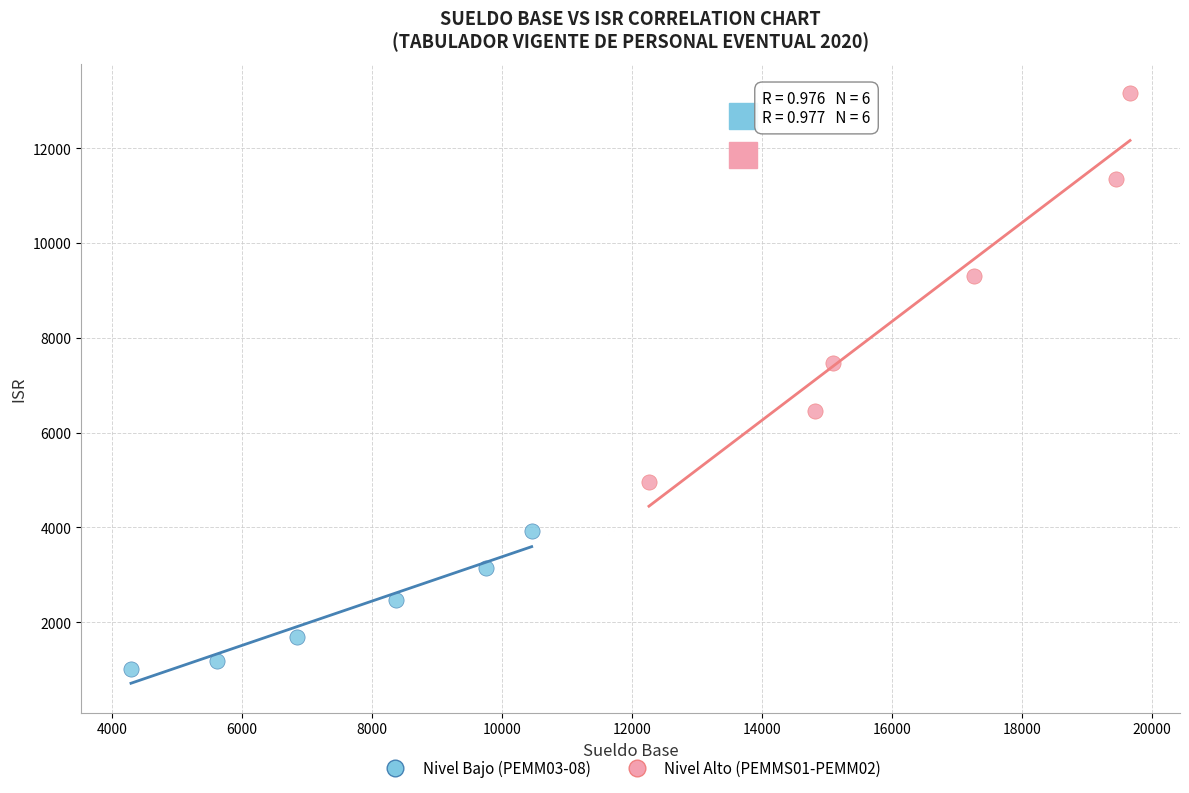

Which series has the largest Y range (max minus min)?

Nivel Alto (PEMMS01-PEMM02)